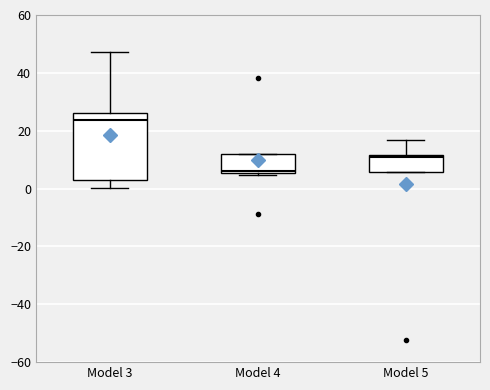

Reading left to right, transcribe this box plot: for each box, give where its median line is, the range the box spans, and where its two whiskers end, as read against the y-axis. The values are not printed on the chart, so give them approximately, as read against the axis.

Model 3: median 24, box 2 to 26, whiskers 0 to 48
Model 4: median 6 (just above the box's lower edge), box 6 to 12, whiskers 4 to 12
Model 5: median 10, box 6 to 12, whiskers 6 to 16